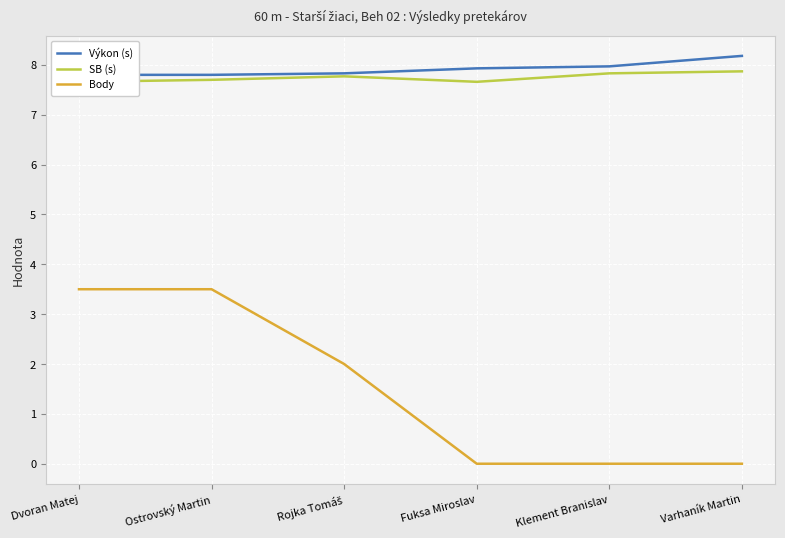

What is the label of the 1st point from the right?

Varhaník Martin